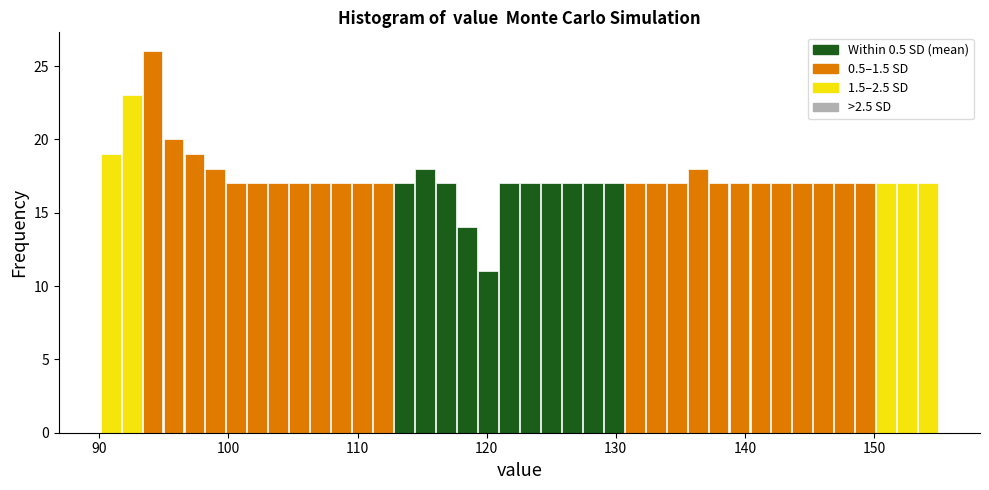

Read against the x-axis, roughly where is the centre of the tallest bar?

94